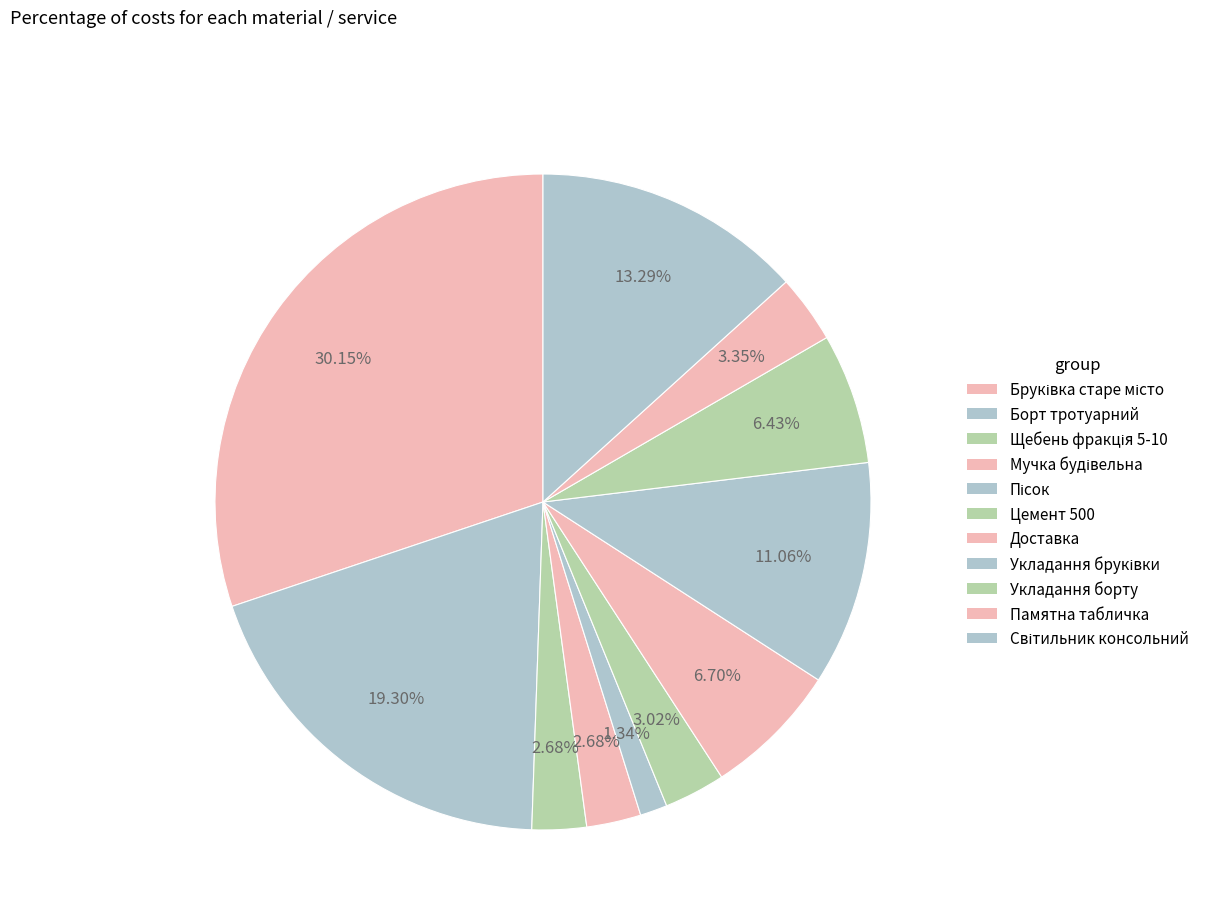

Which has a higher value, Цемент 500 or Укладання борту?

Укладання борту